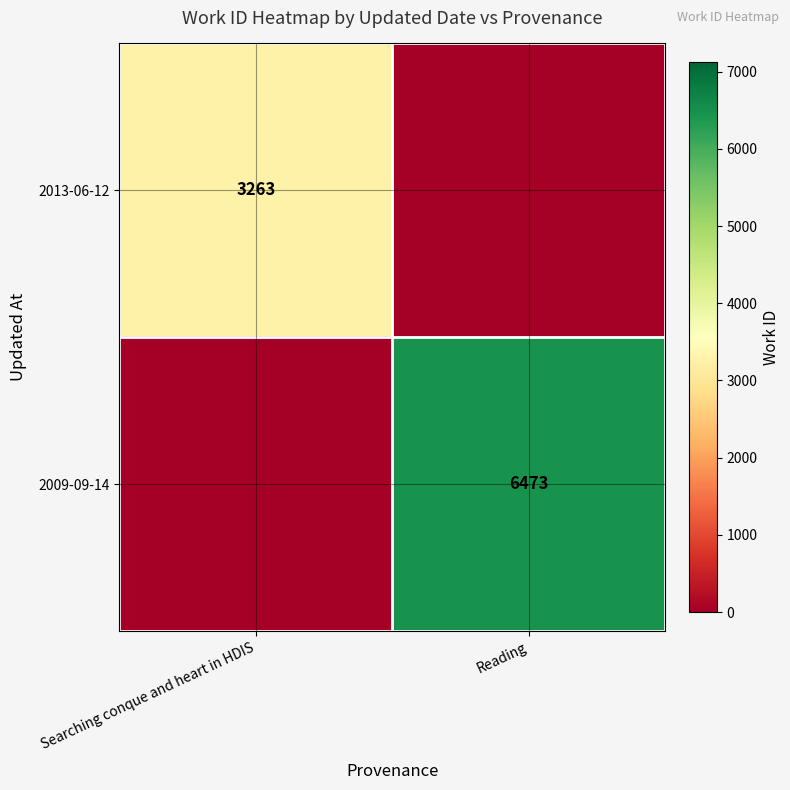

The value of 2013-06-12 at Searching conque and heart in HDIS is 1643. True or false?

False